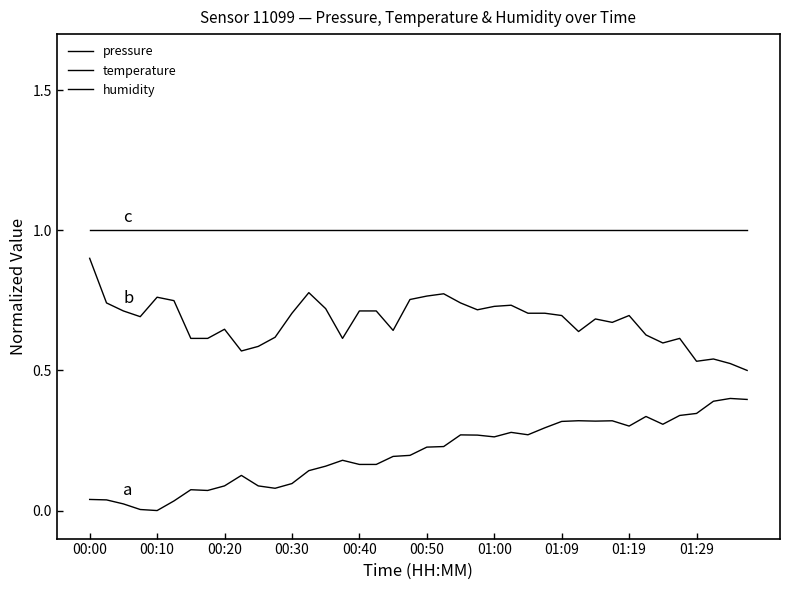

Where is temperature nearest to the value 0?

39